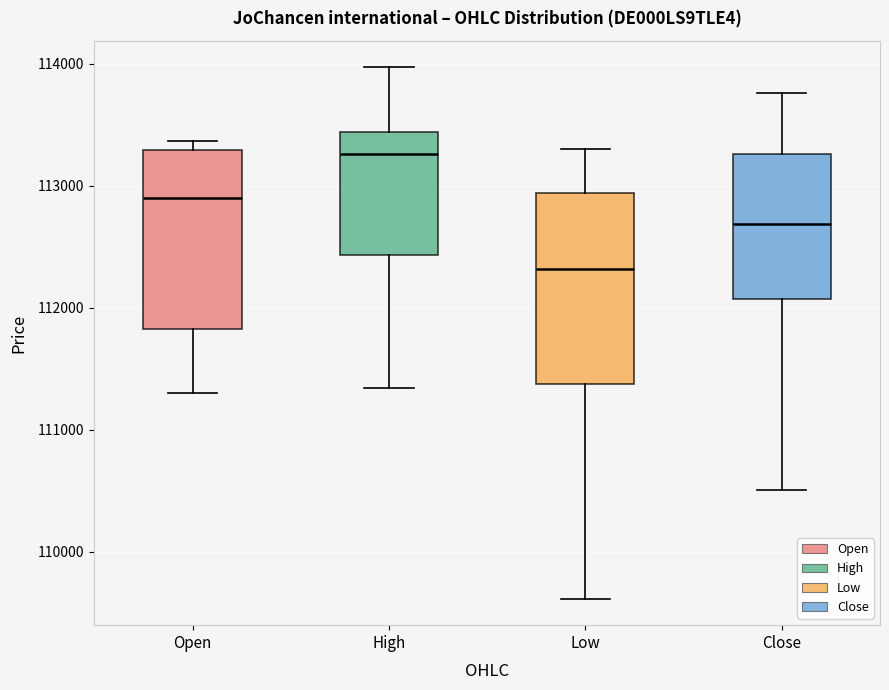

Where is the lower edge of the box for Open on the y-axis? The values are not printed on the chart, so give them approximately, as read against the axis.

111800